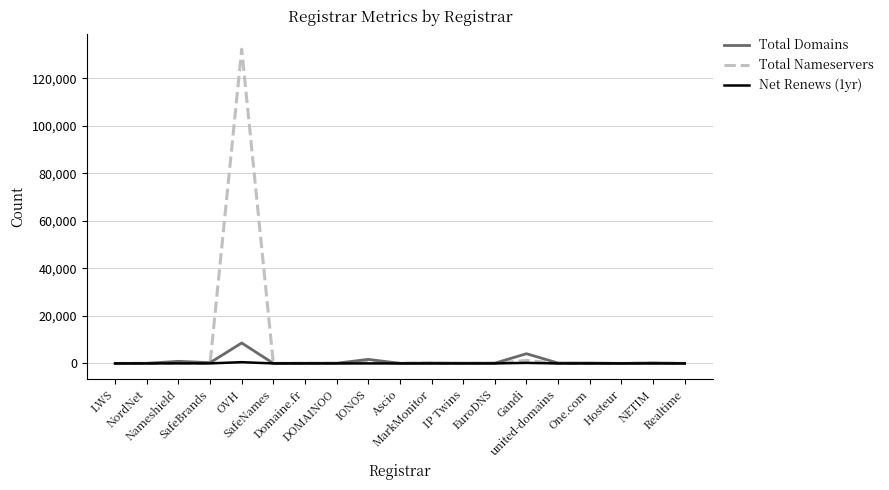

List the series in order of their peak value, lowest first.

Net Renews (1yr), Total Domains, Total Nameservers